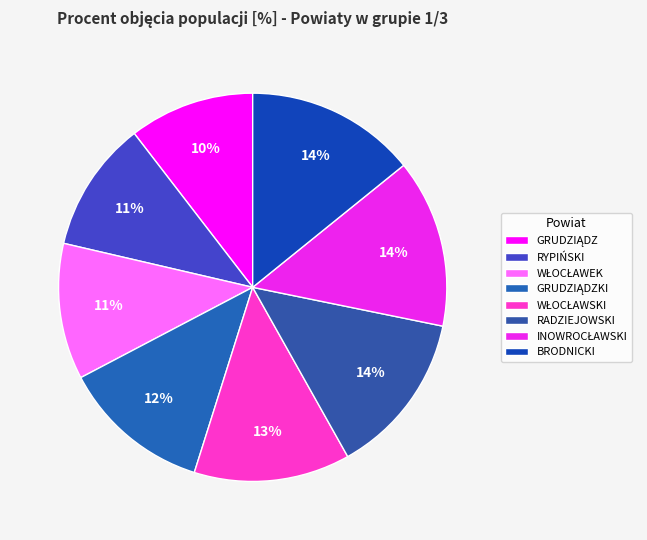

To the nearest percent, what portion does RADZIEJOWSKI represent?

14%